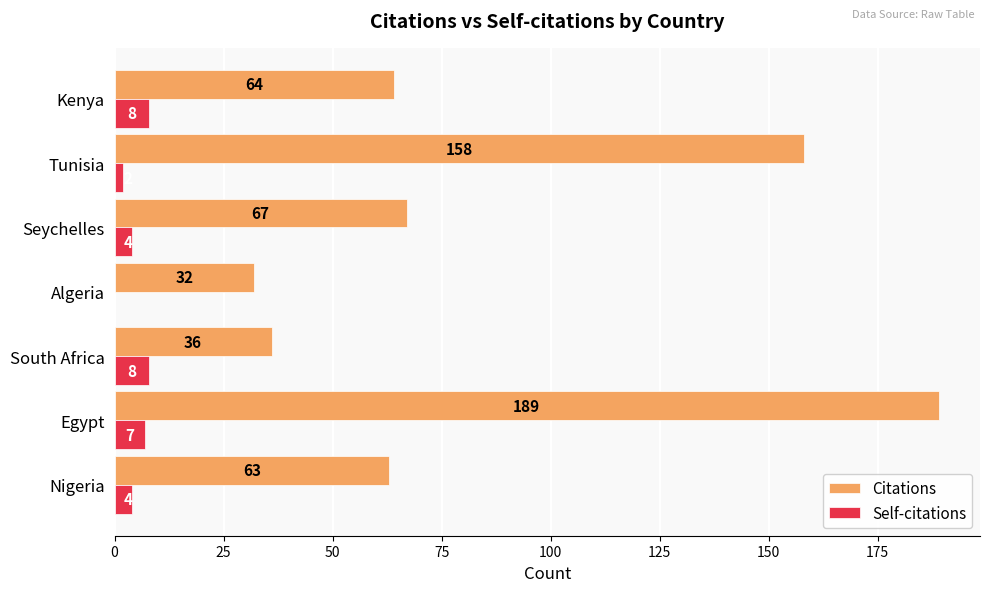

How many series are shown in this chart?

2